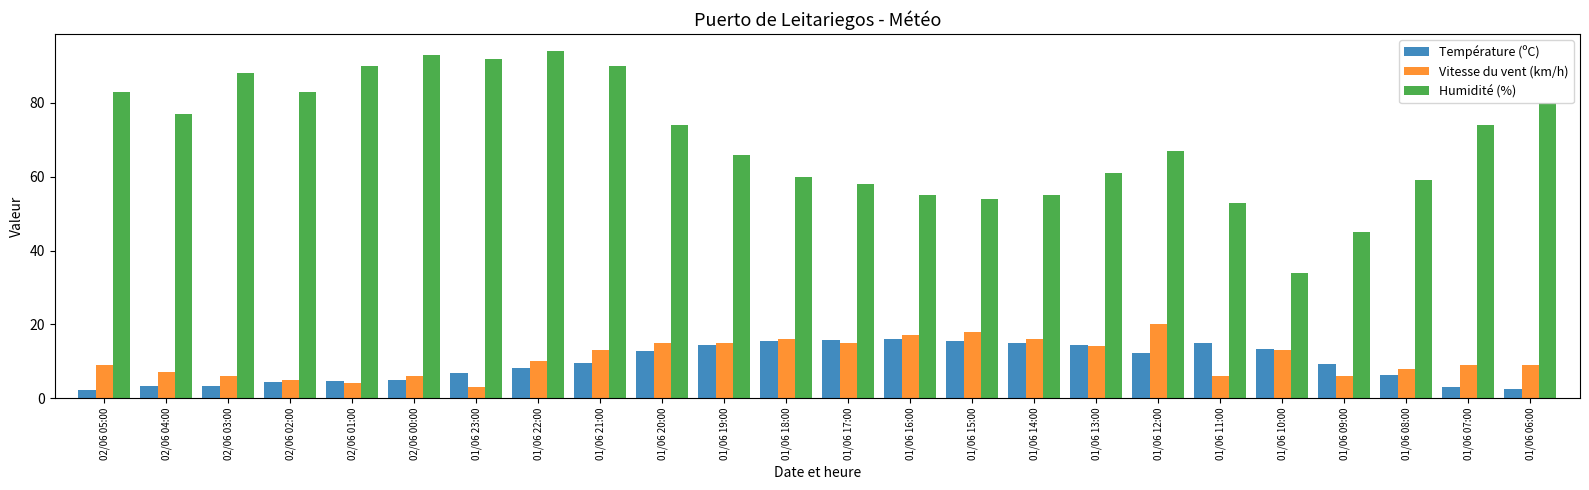

What are all the series names shown in the legend?

Température (ºC), Vitesse du vent (km/h), Humidité (%)